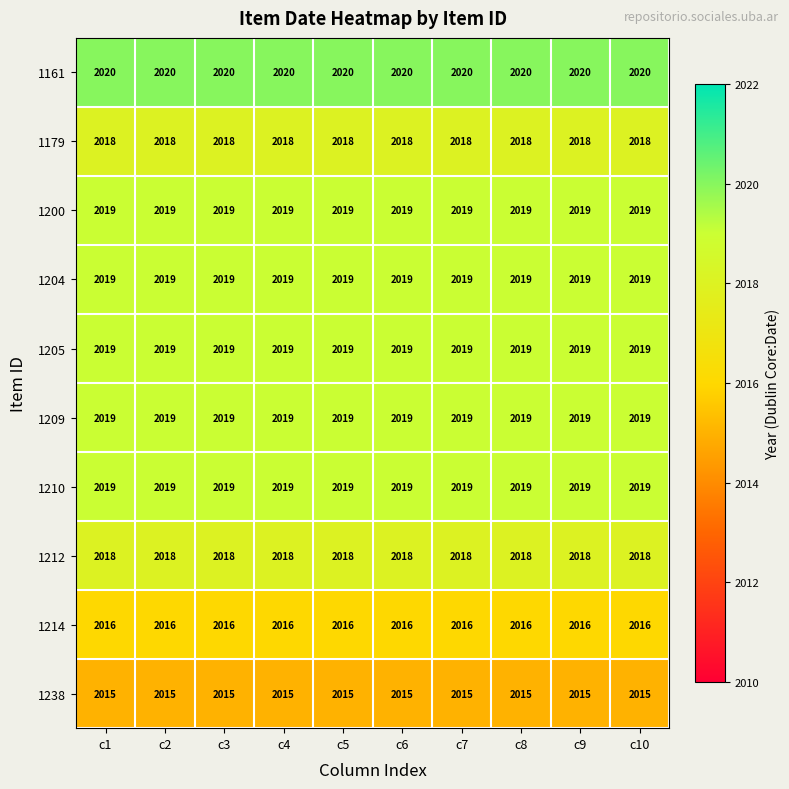

What is the maximum value shown in the chart?

2020